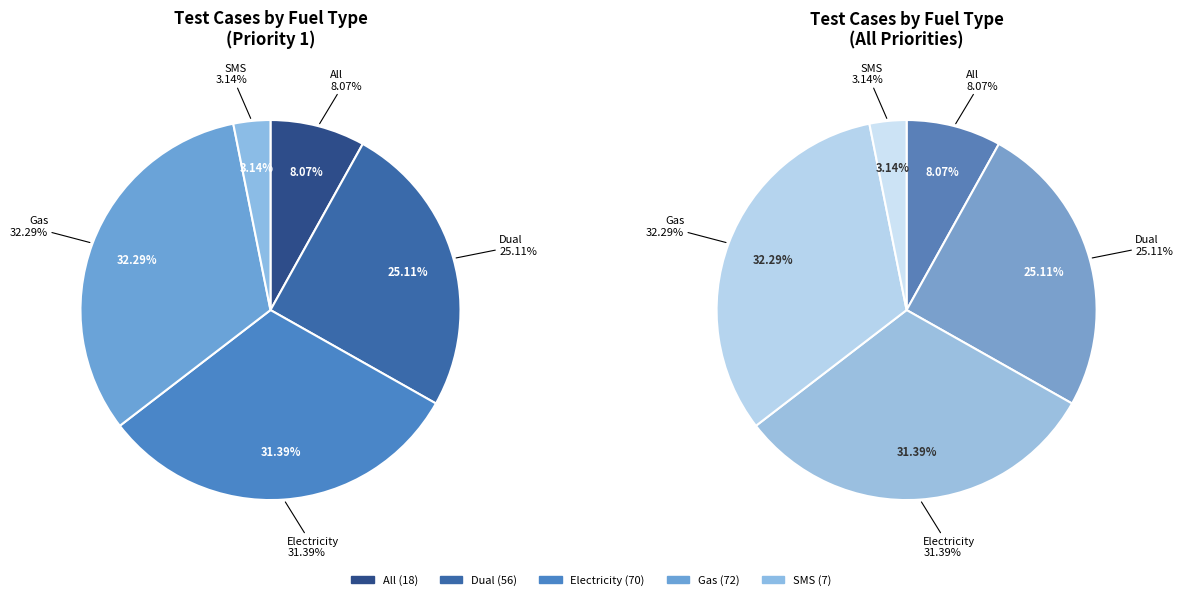

What is the total percentage of All and SMS?

11.2%